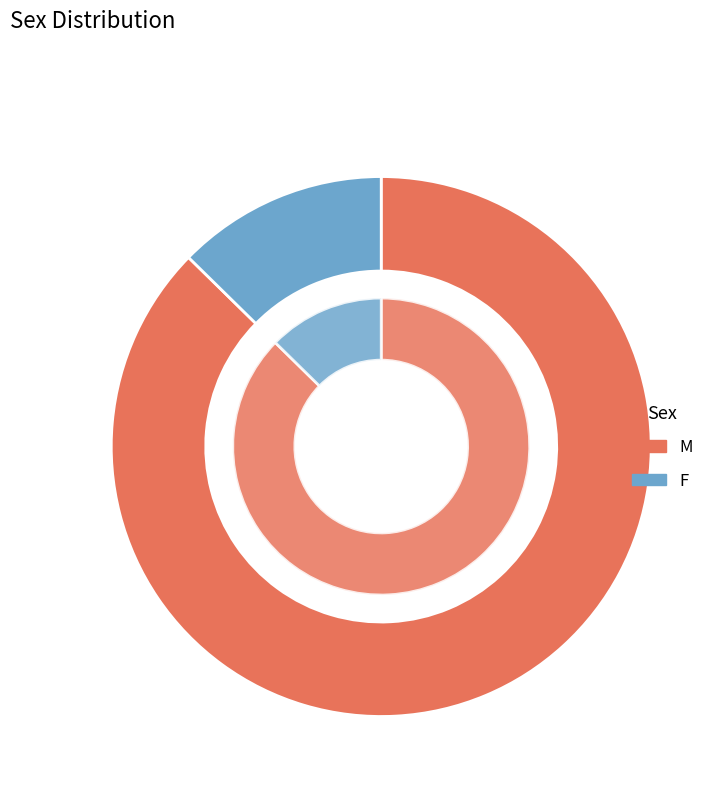

What is the smallest slice in the pie chart?

F